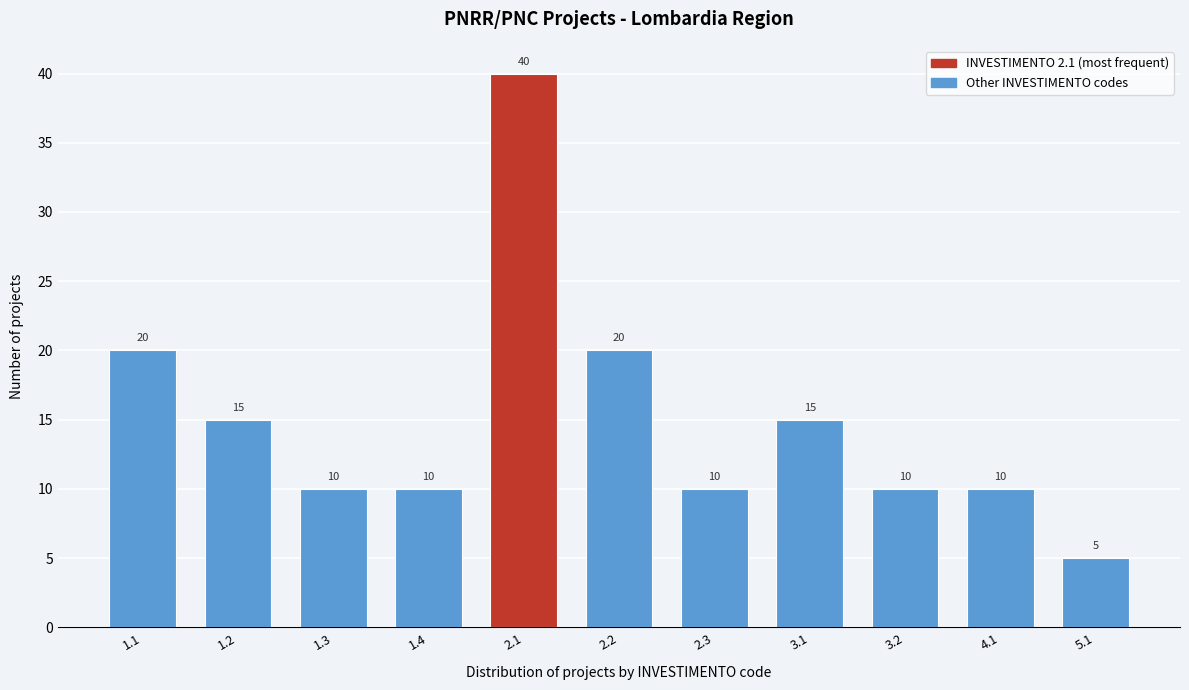

Reading left to right, what are all the values shown in this chart?

20	15	10	10	40	20	10	15	10	10	5